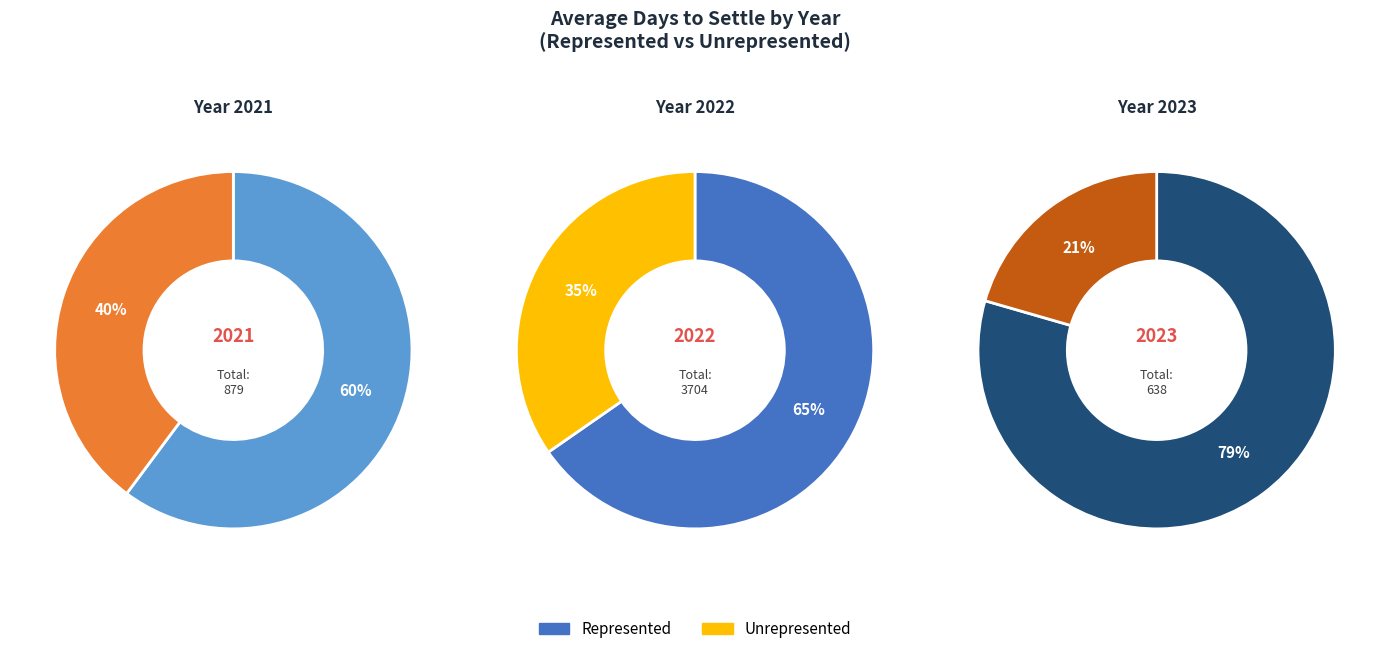

Does 2021 represent more than half of the total?

No